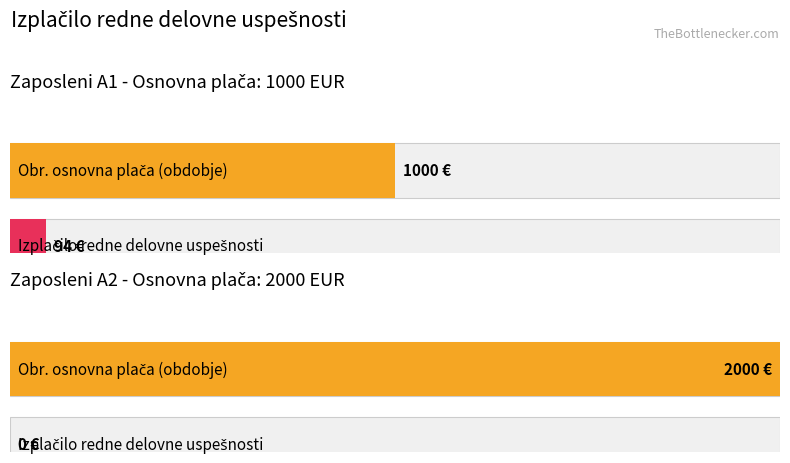

The Obr. osnovna plača (obdobje) series shows 1259 at A9. True or false?

False